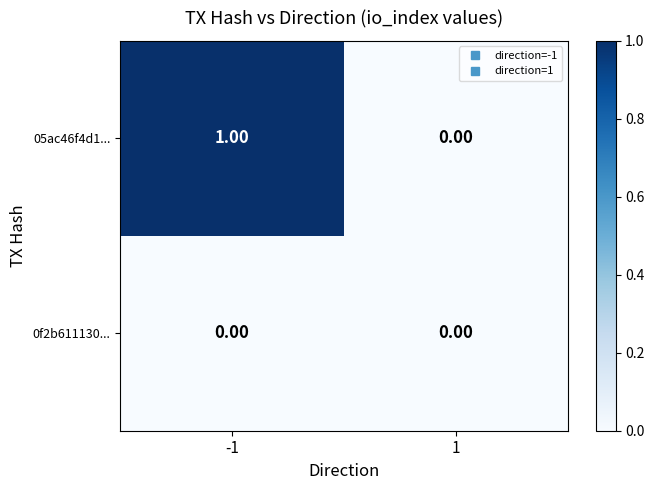

Which series changed the most between -1 and 1?

05ac46f4d1...